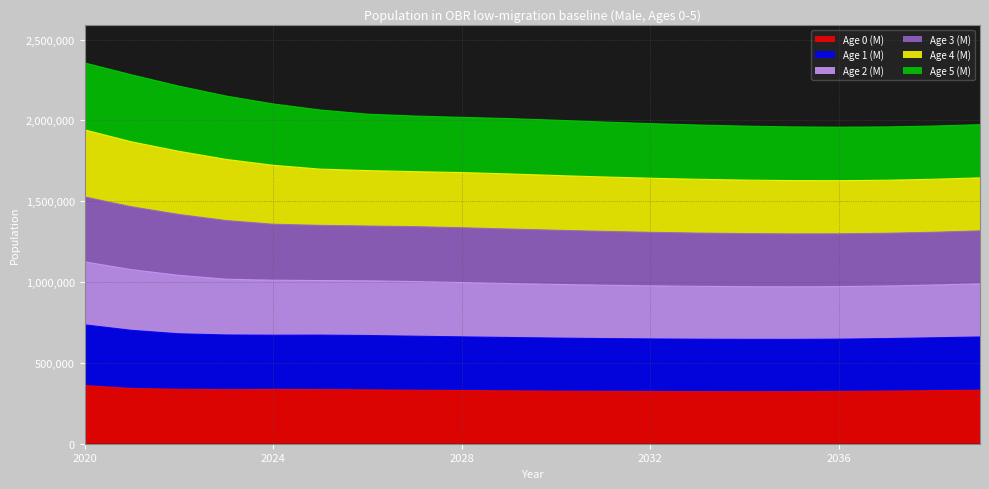

Where does the Age 0 (M) series first go above 328938?

2020